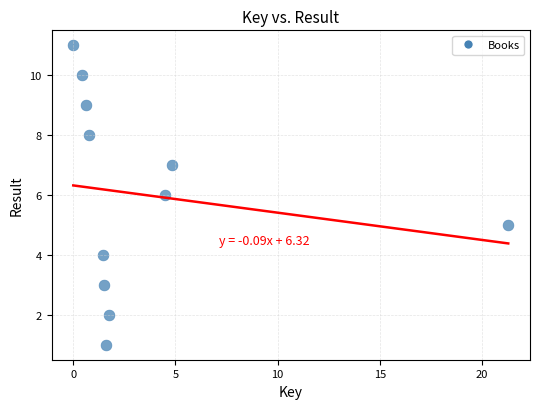

What is the range of Y values (max minus min)?

10